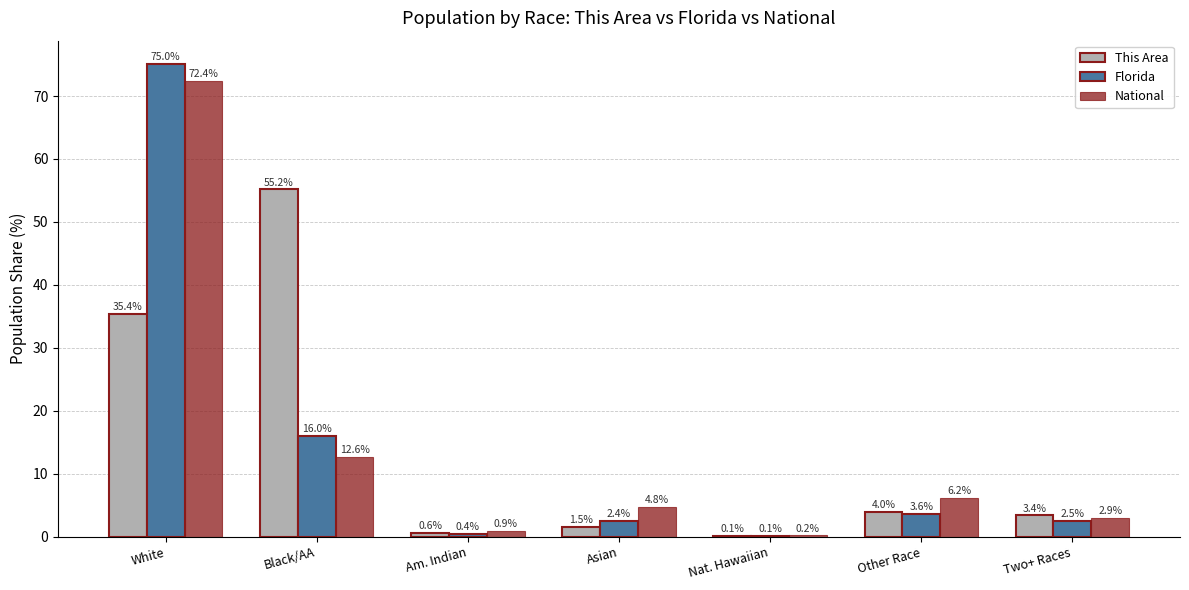

What is the highest value of the This Area series?

55.2